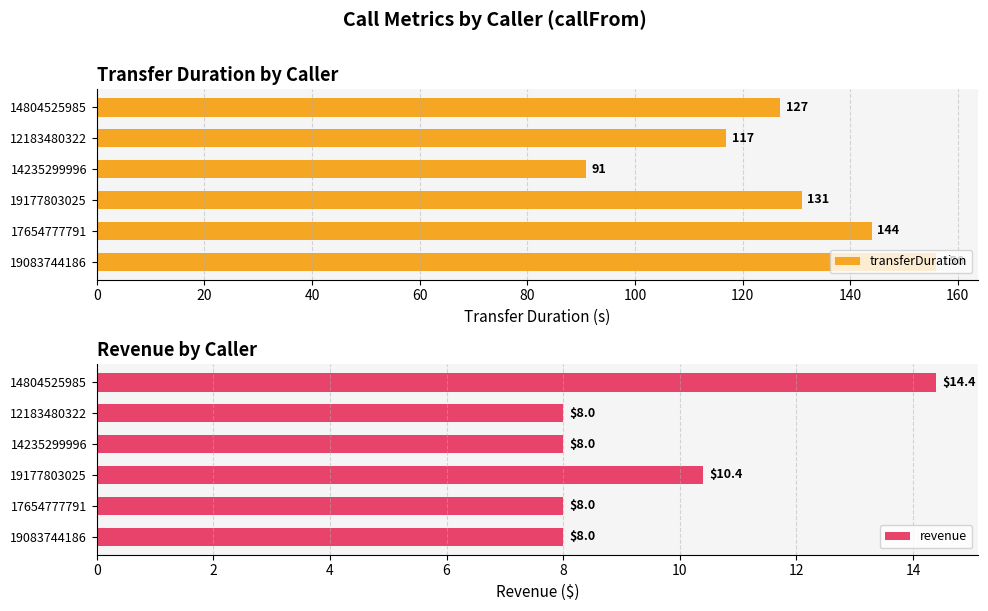

How many groups of bars are there?

6